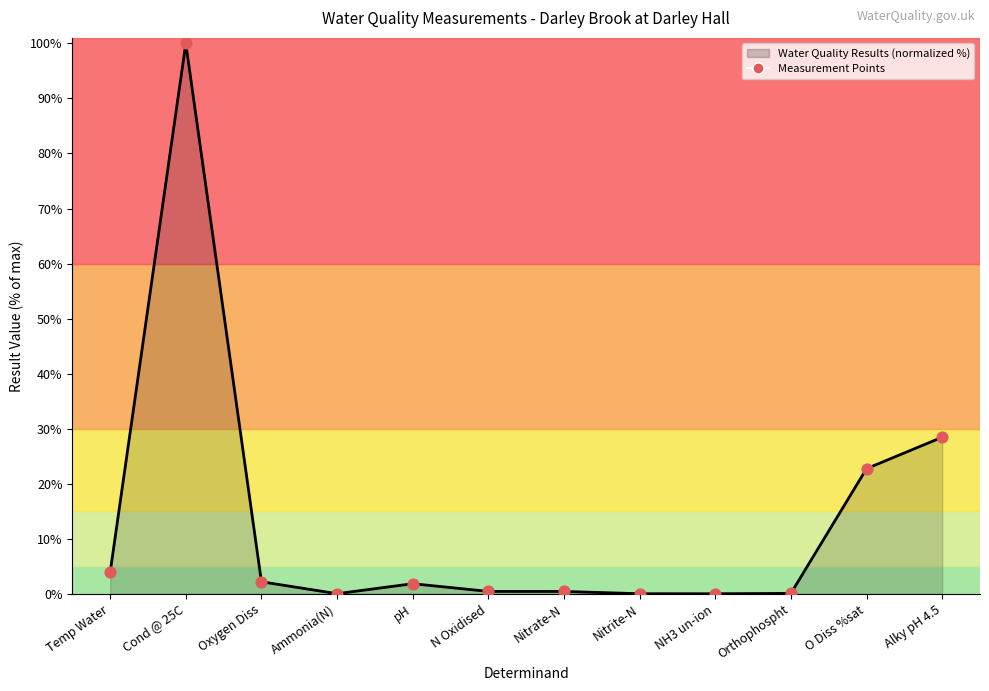

Is it true that the value at NH3 un-ion is 0.0?

True